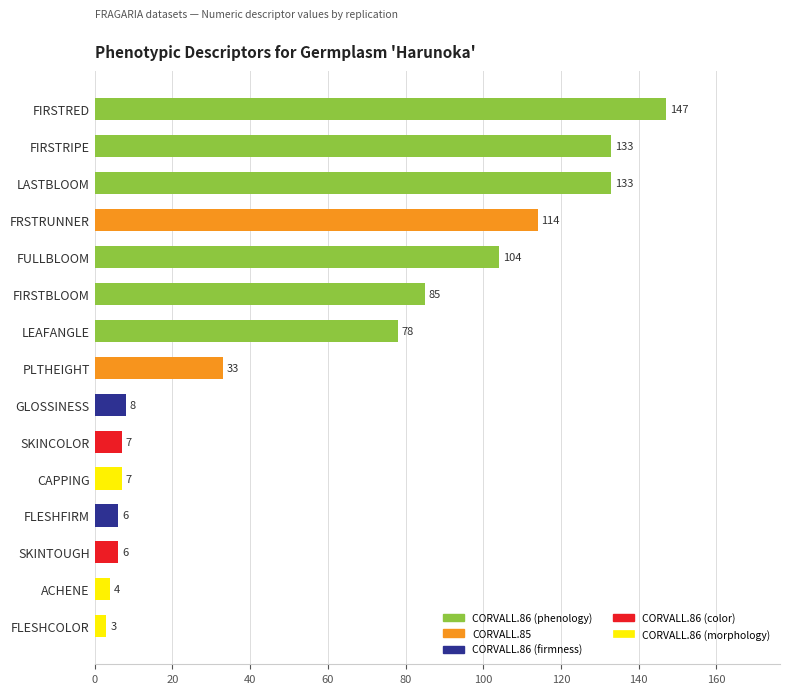

Is it true that the value at FRSTRUNNER is 30?

False